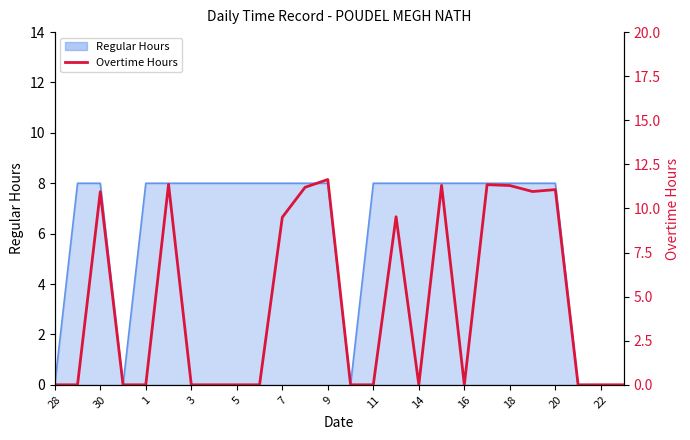

True or false: the data shows 7.1 at 3.

False